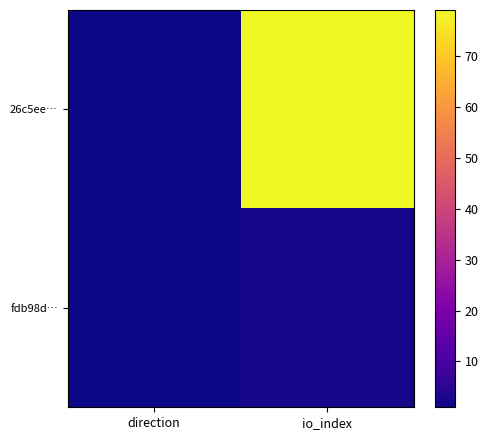

Which series changed the most between direction and io_index?

26c5ee…